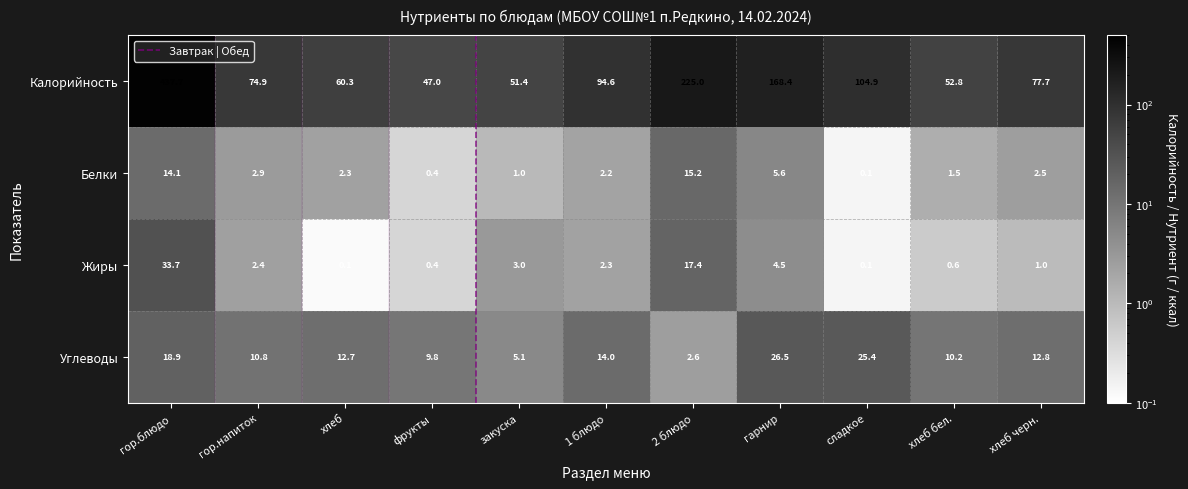

At which label does Углеводы reach its peak?

гарнир